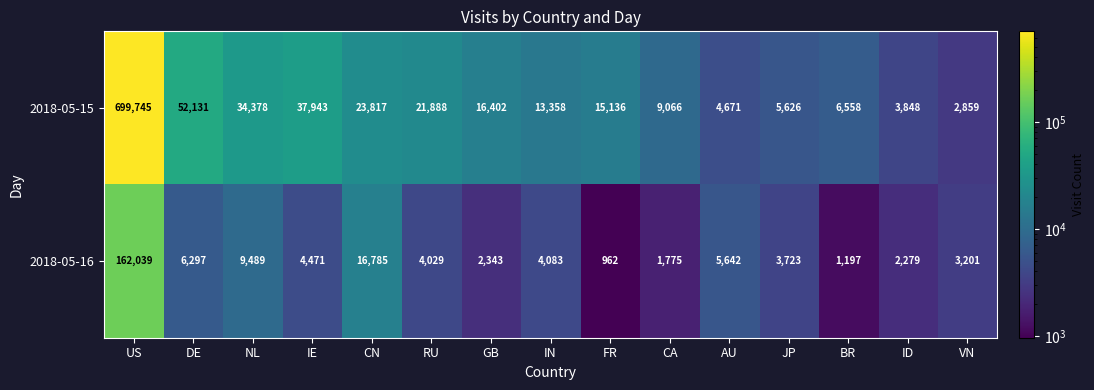

What value does the 2018-05-15 series have at RU?

21888